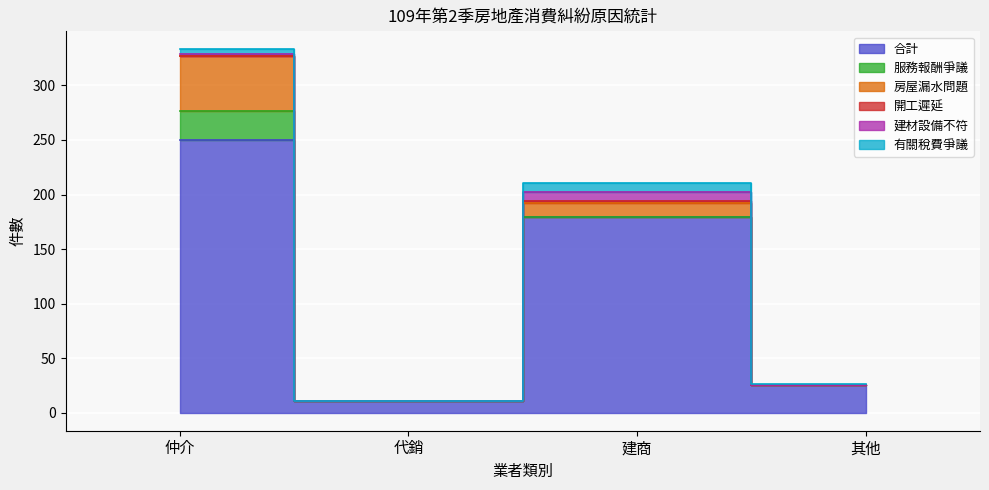

At which category does 合計 reach its first local peak?

建商